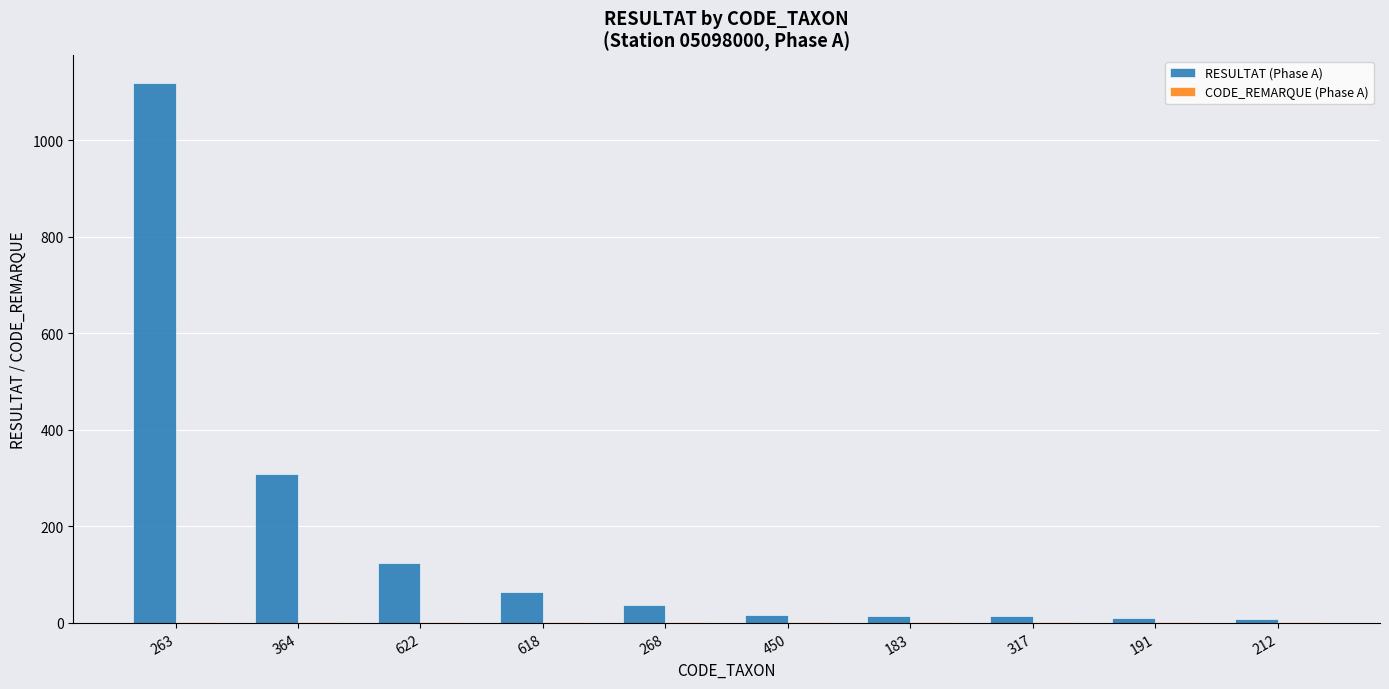

What is the maximum value for RESULTAT (Phase A)?

1120